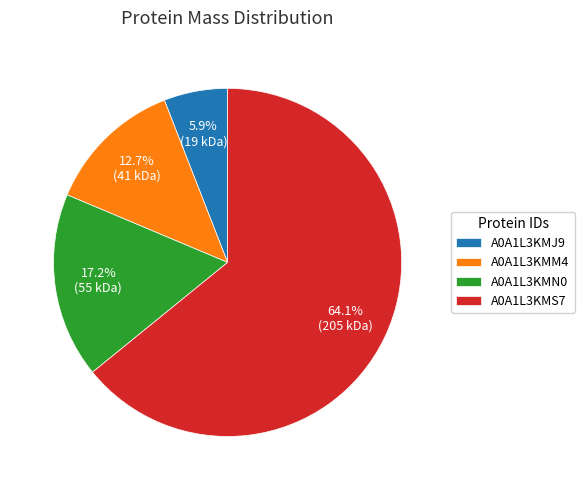

To the nearest percent, what percentage of the pie is A0A1L3KMN0?

17%